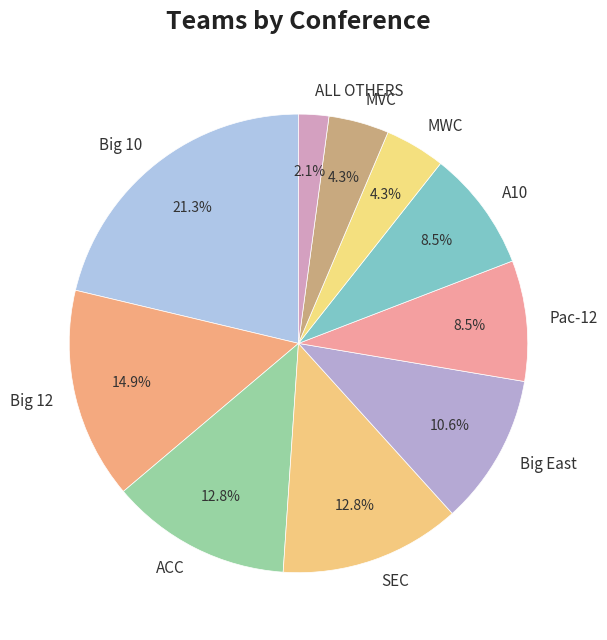

Is the sum of MWC and Big 10 greater than half?

No